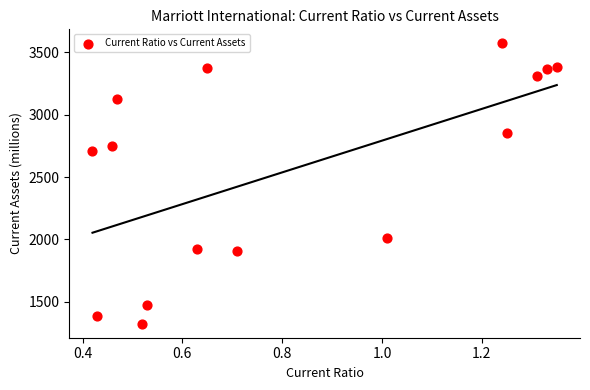

What is the range of Y values (max minus min)?

2248